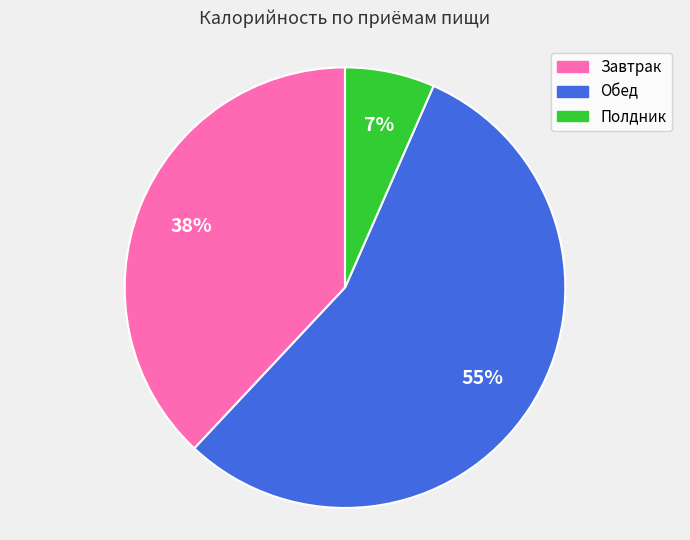

What is the largest slice in the pie chart?

Обед